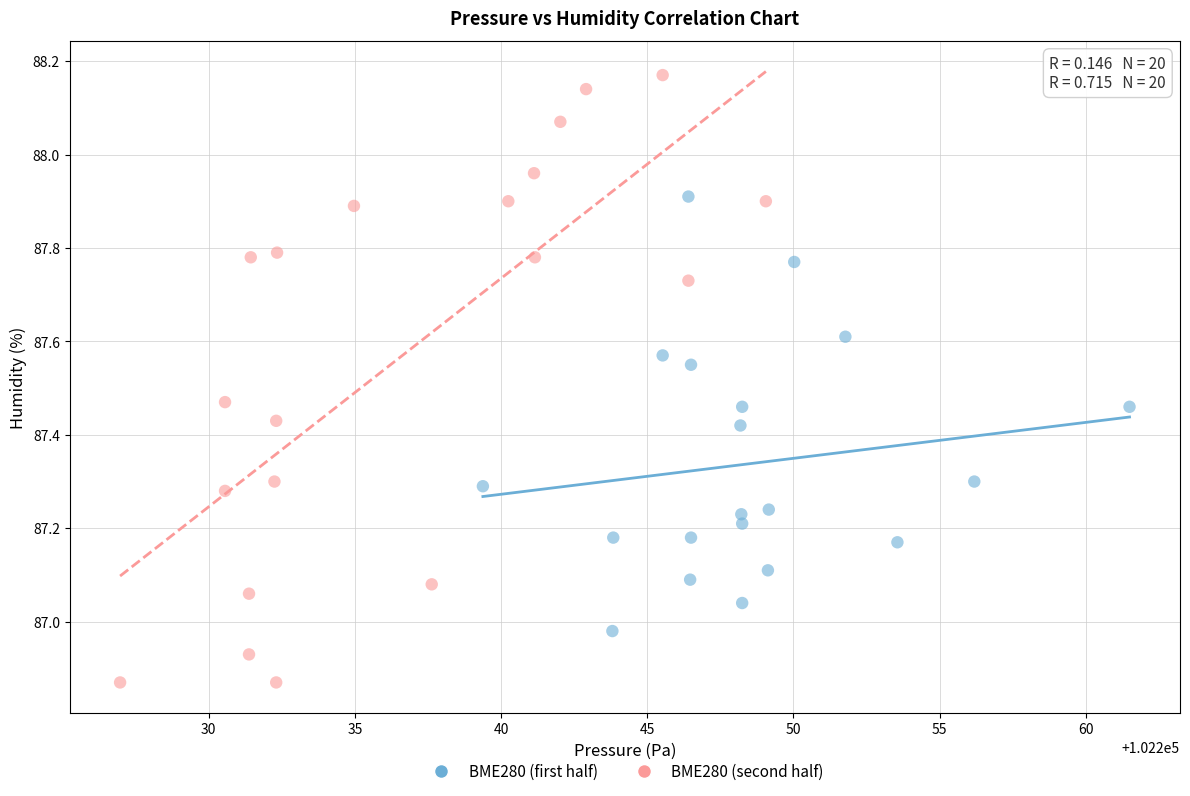

What are all the series names shown in the legend?

BME280 (first half), BME280 (second half)